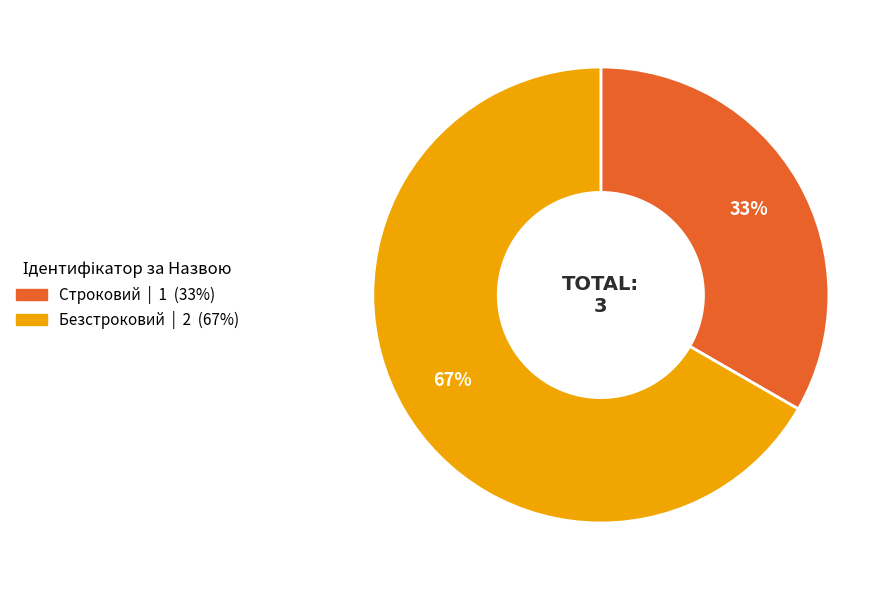

The Строковий slice represents 43% of the pie. True or false?

False